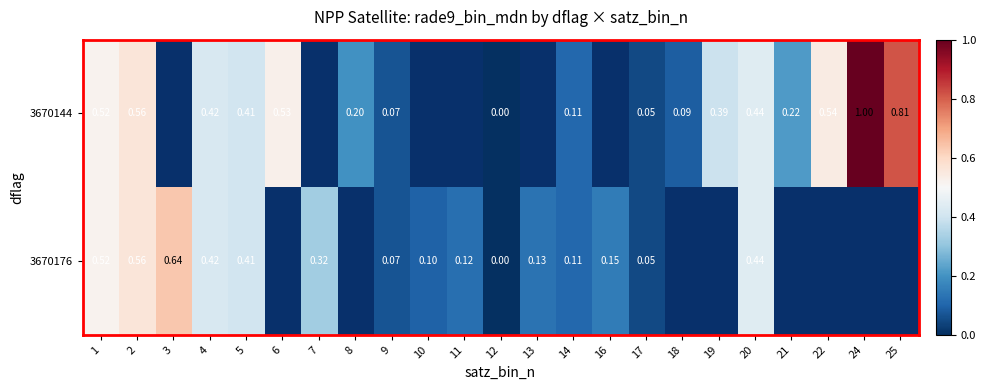

At which category does the chart reach its peak across all series?

24